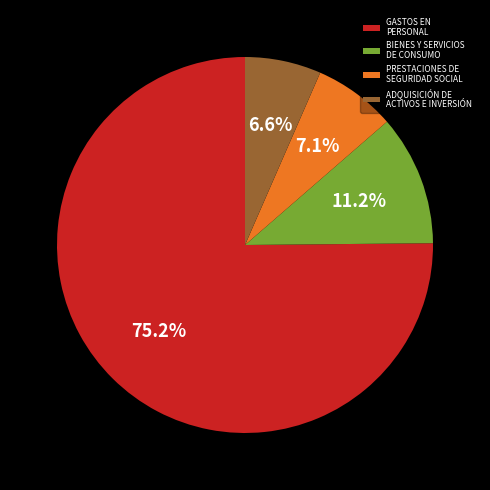

What is the largest slice in the pie chart?

GASTOS EN PERSONAL